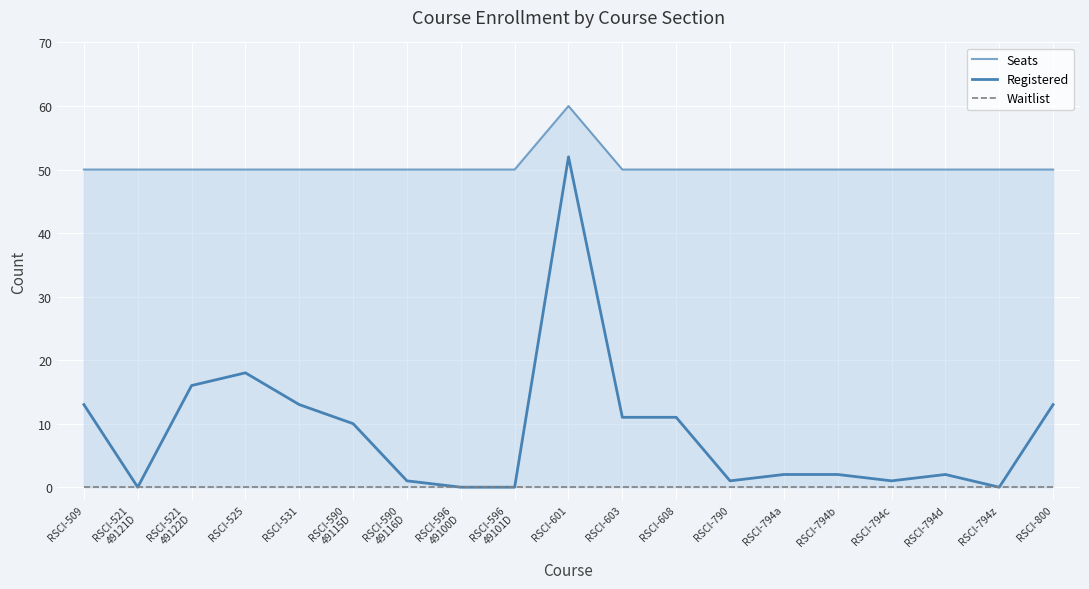

Is it true that Waitlist equals 0 at RSCI-590
49116D?

True